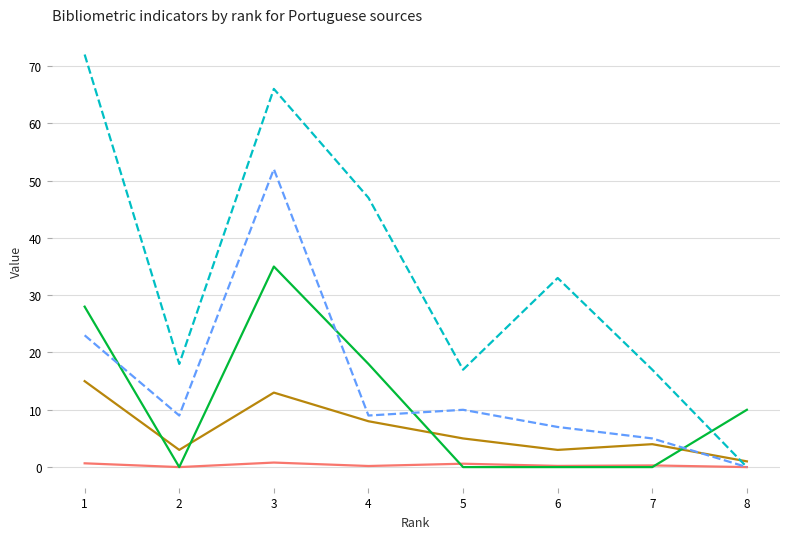

At which category is the sum across all series the highest?

3